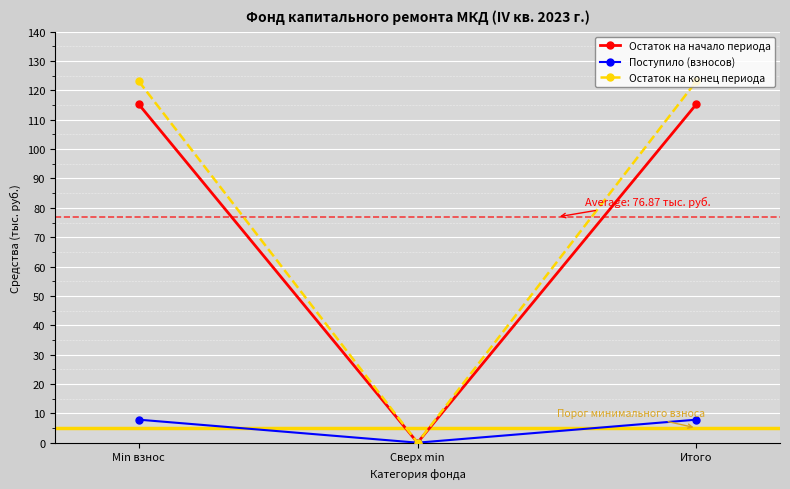

At how many categories does at least one series exceed 25?

2